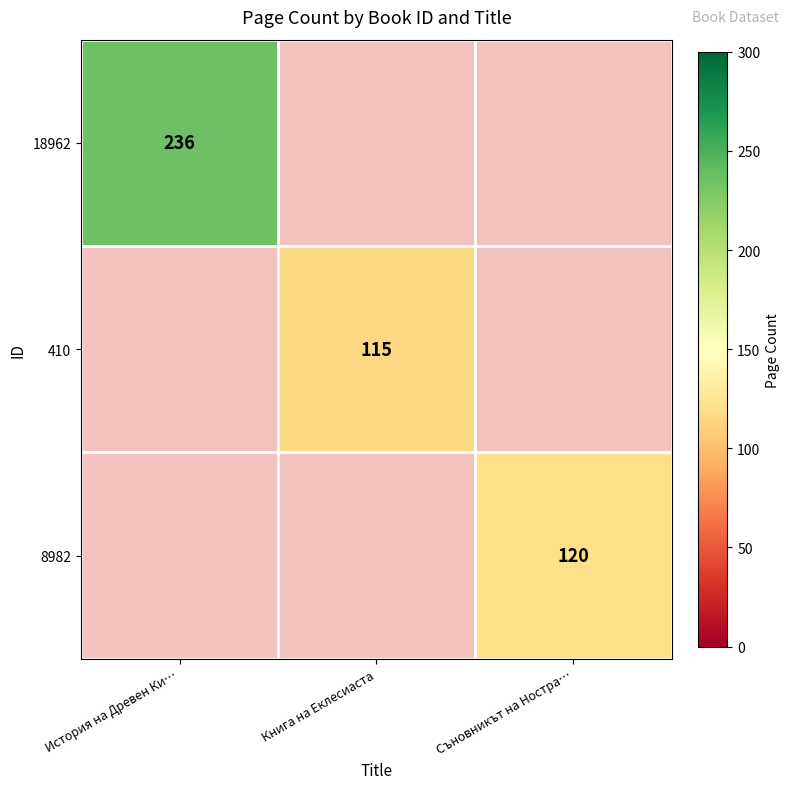

Is it true that 410 equals 115 at Книга на Еклесиаста?

True